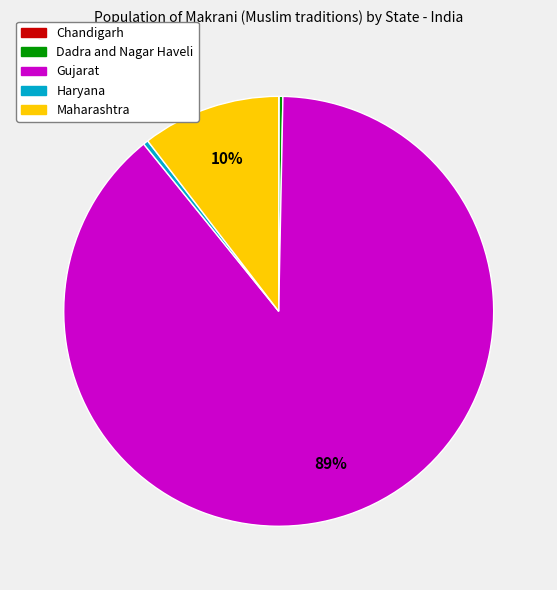

To the nearest percent, what is the average slice percentage?

20%